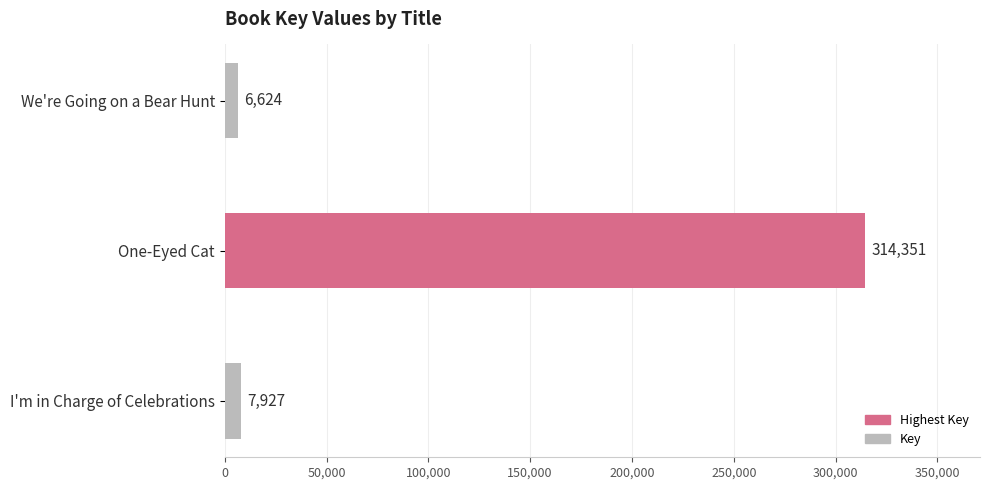

What is the change in value from We're Going on a Bear Hunt to I'm in Charge of Celebrations?

+1303